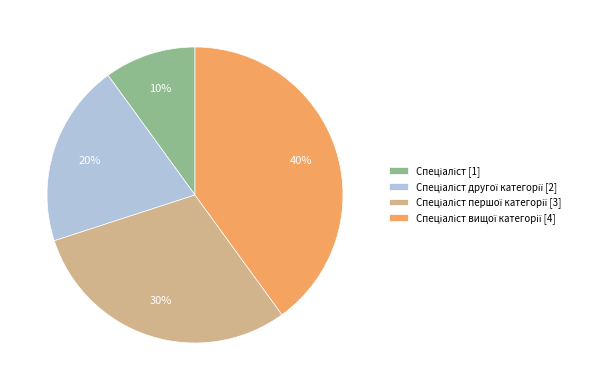

Does any single category account for the majority?

No